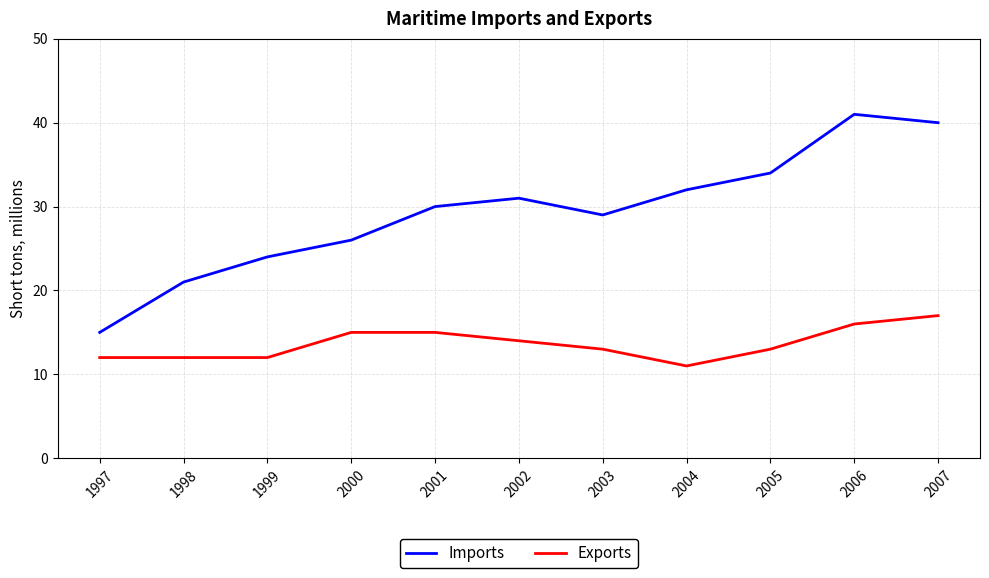

Is this an area chart (filled region under the line)?

No